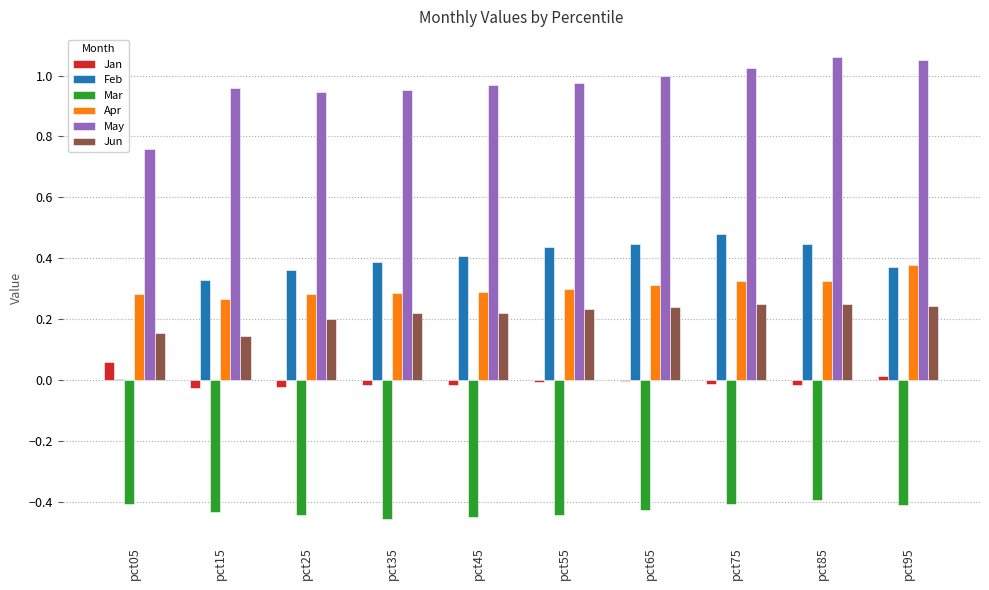

Are the bars horizontal?

No